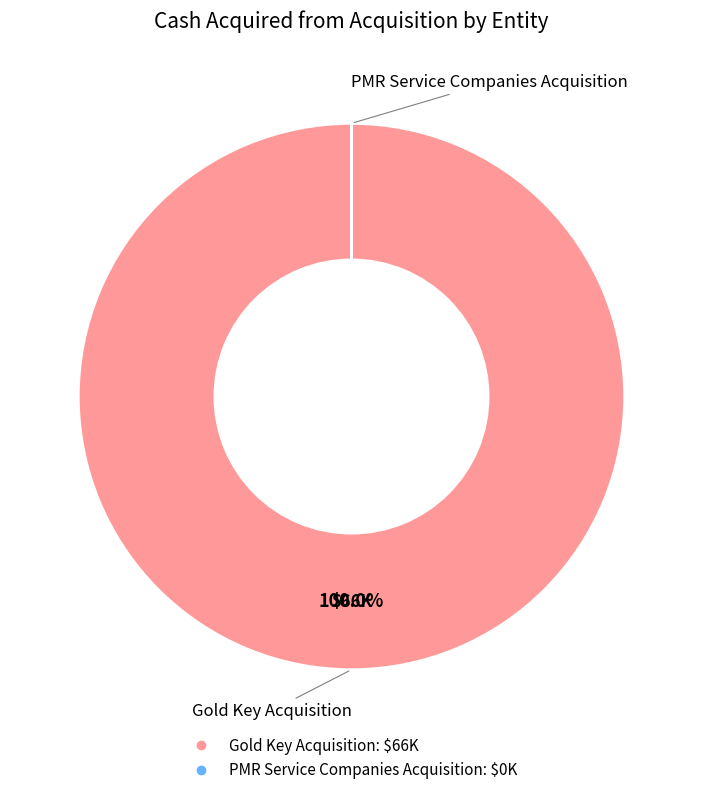

Which category accounts for the majority?

Gold Key Acquisition